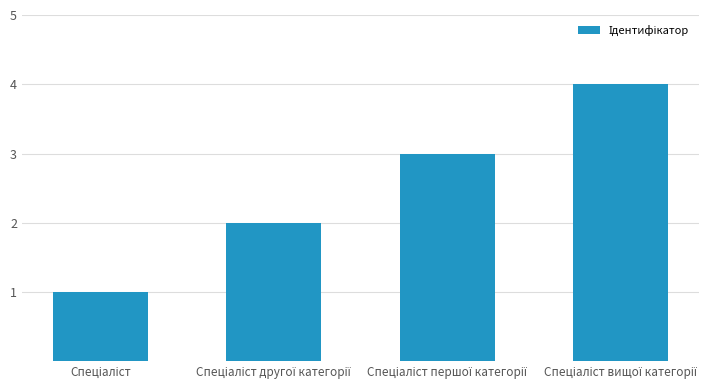

What is the greatest value displayed?

4